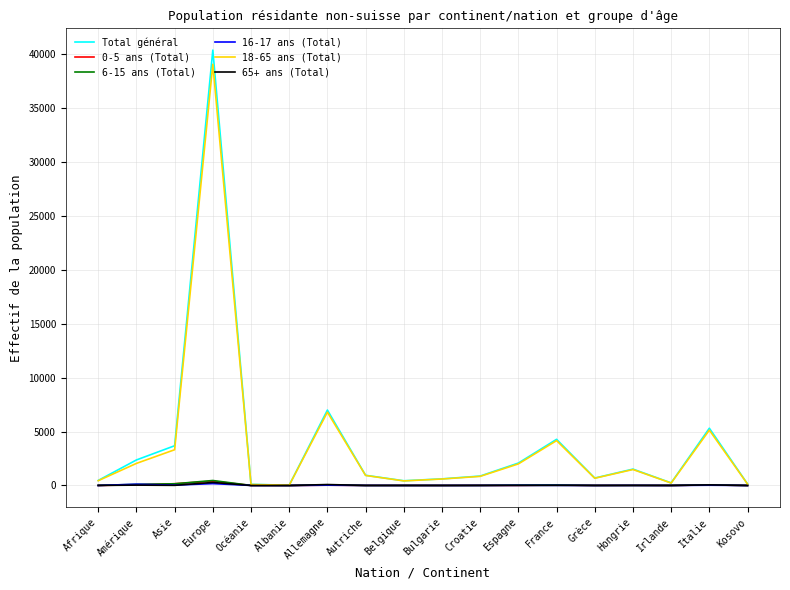

At which category is the sum across all series the highest?

Europe